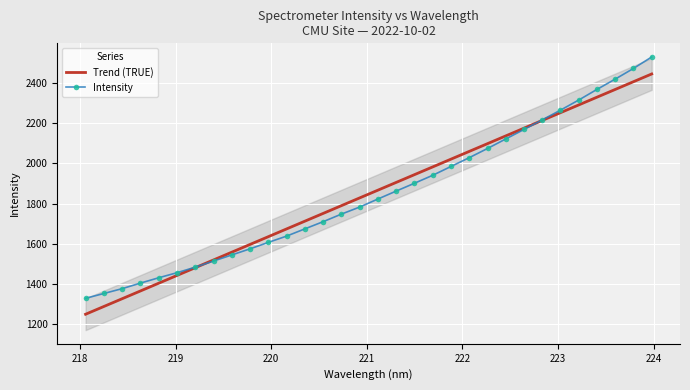

What is the value of the Intensity point at the 29th from the left?

2368.4